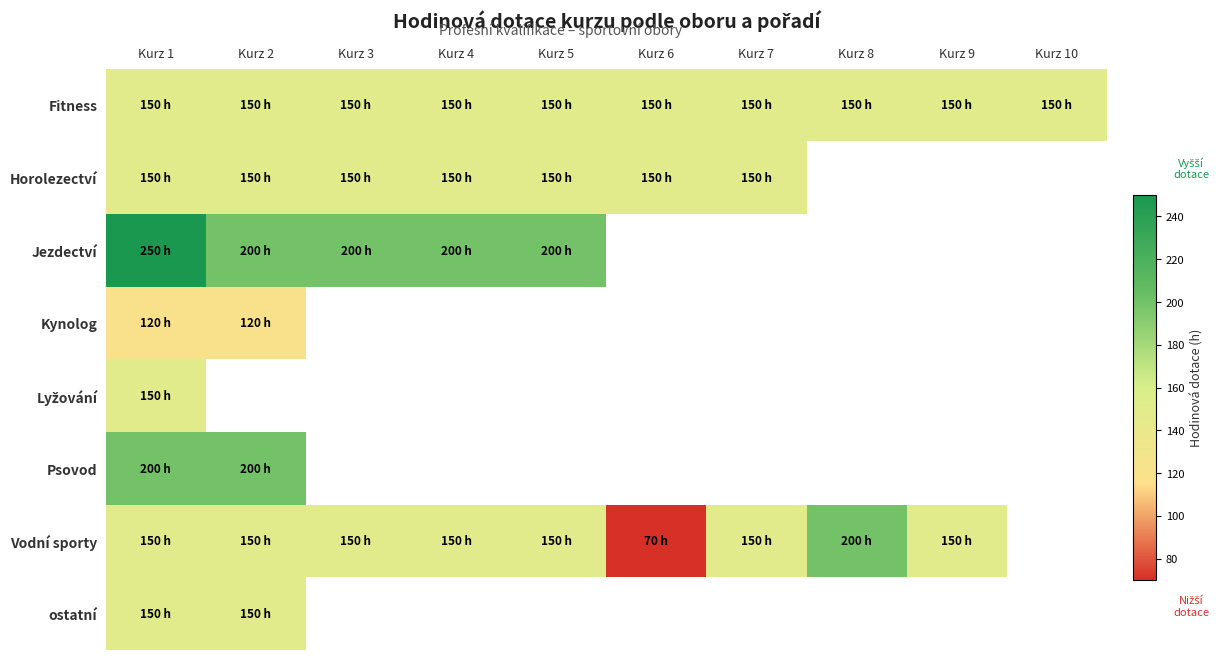

At which label is Horolezectví closest to 150?

Kurz 1